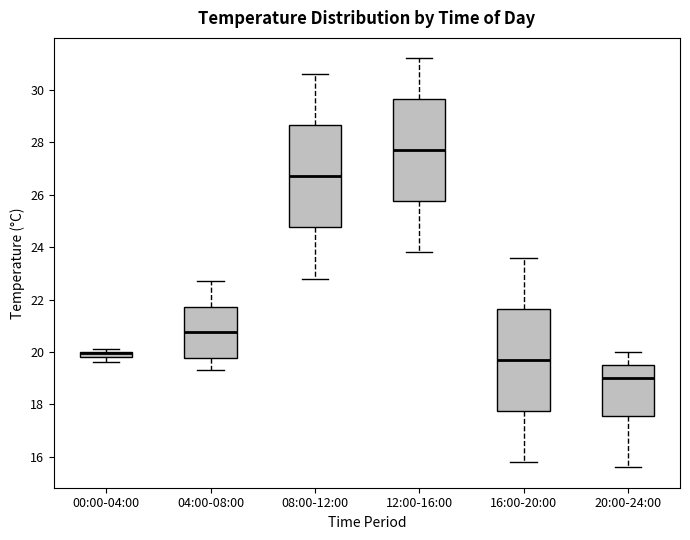

Where does the median line of the box for 08:00-12:00 sit on the y-axis? The values are not printed on the chart, so give them approximately, as read against the axis.

26.8